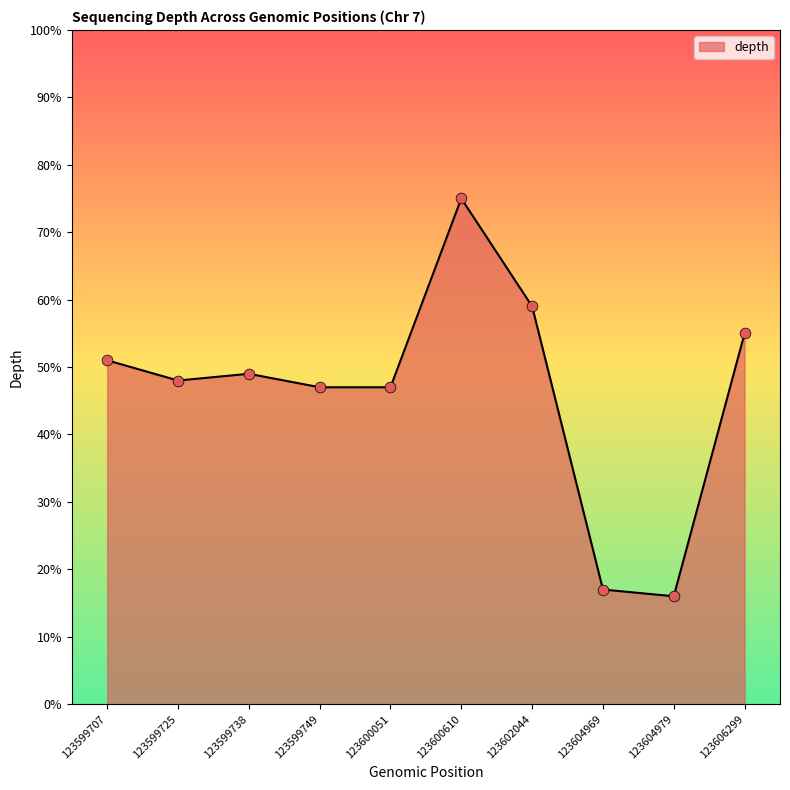

Approximately how many times larger is the value at 123604979 compared to 123602044?

0.3